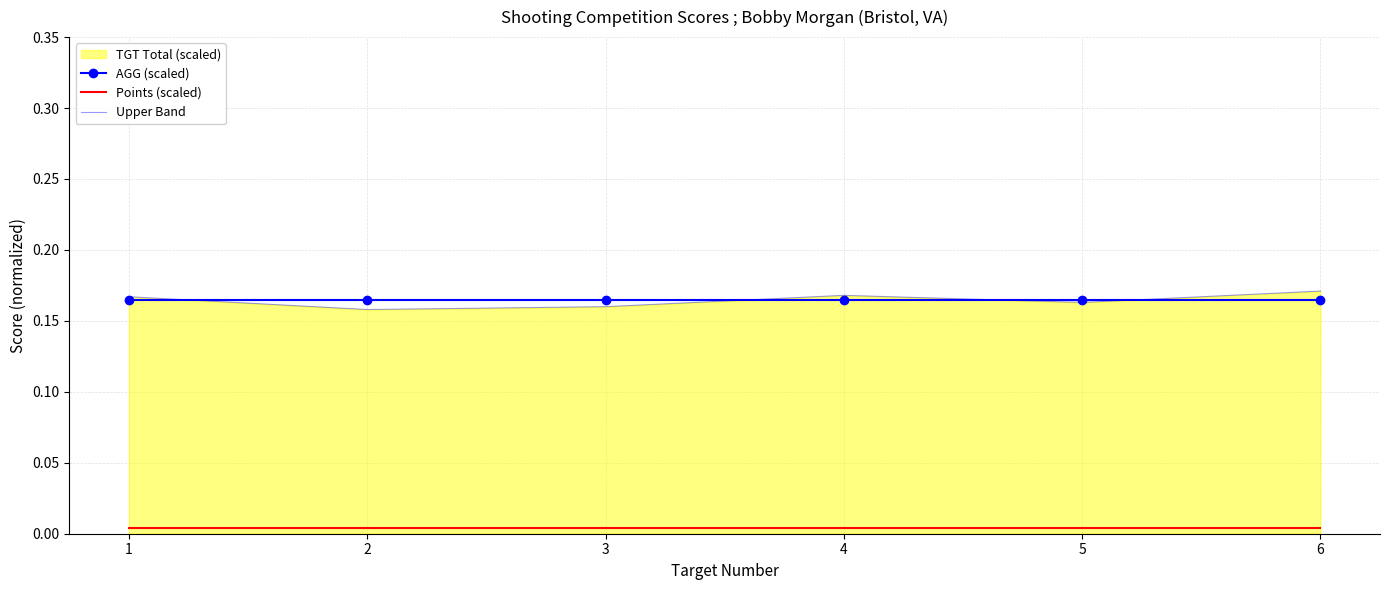

Which category has the lowest value in the AGG (scaled) series?

1